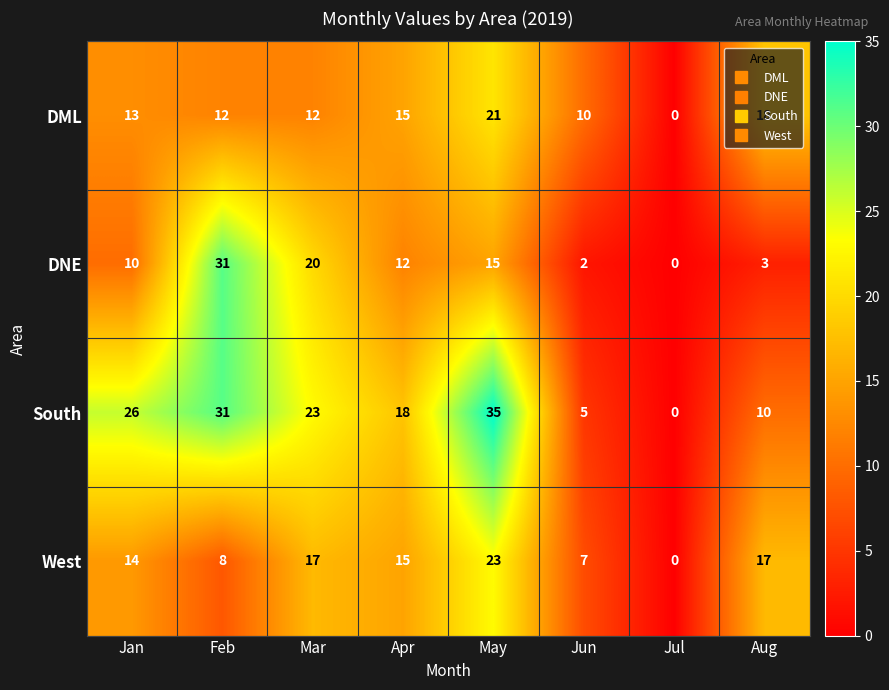

What is the total value across all series at Apr?

60